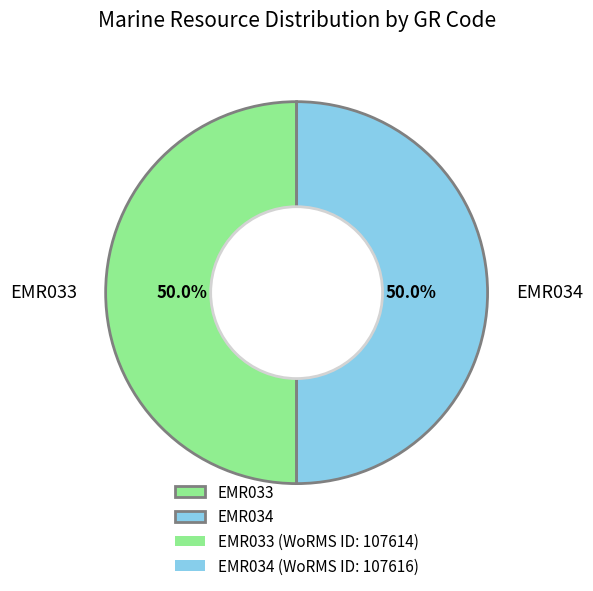

How many slices are in this pie chart?

2